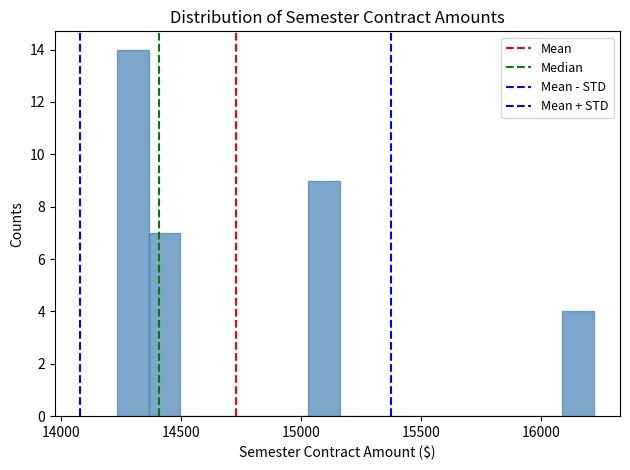

Read against the x-axis, roughly where is the centre of the tallest bar?

14300